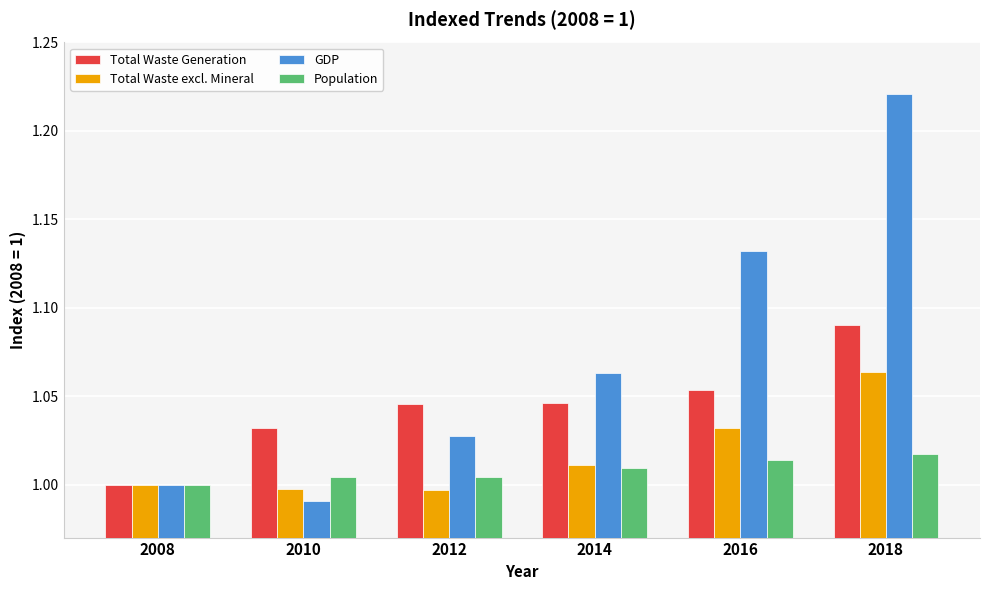

What is the total value across all series at 2012?

4.1